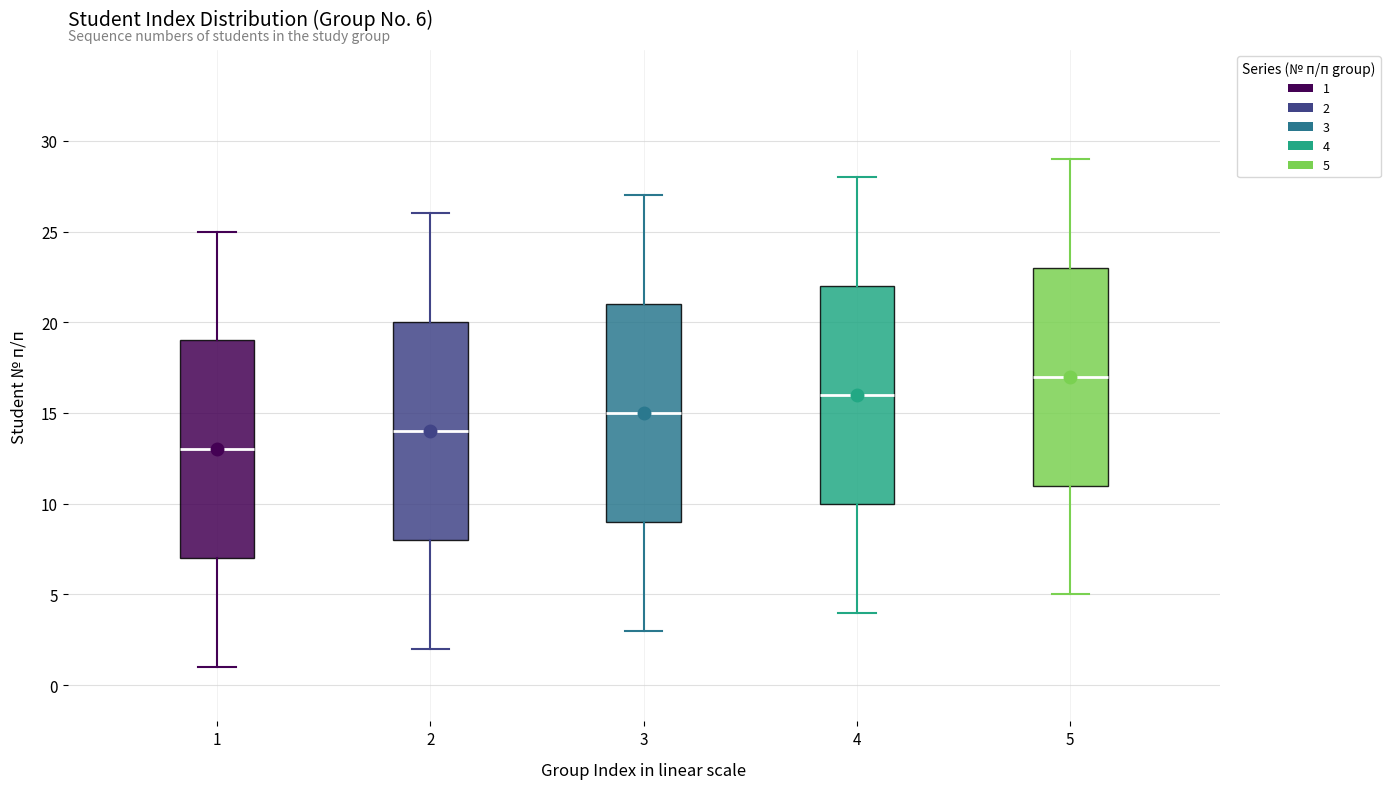

Which box's median line is the lowest?

1